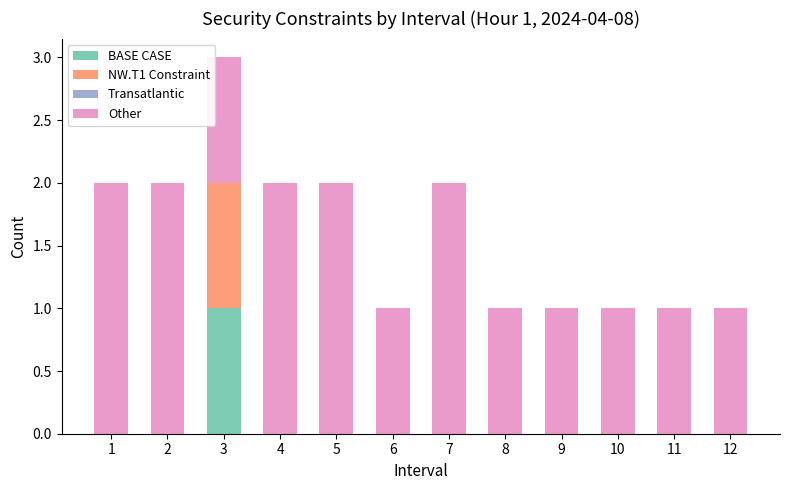

The BASE CASE series shows 0 at 3. True or false?

False